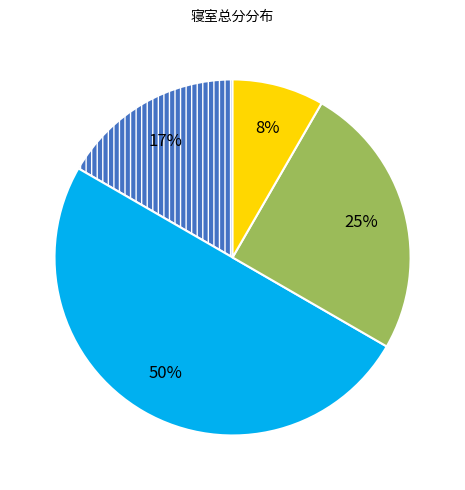

To the nearest percent, what is the average slice percentage?

25%